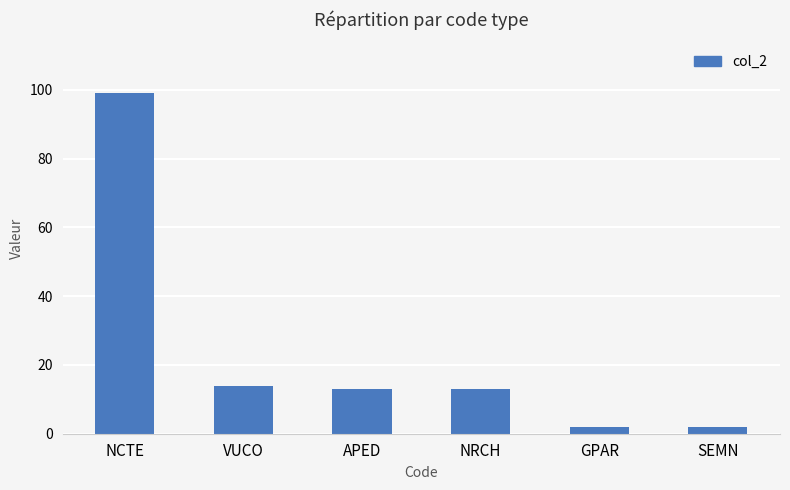

How many distinct data groups are displayed?

1